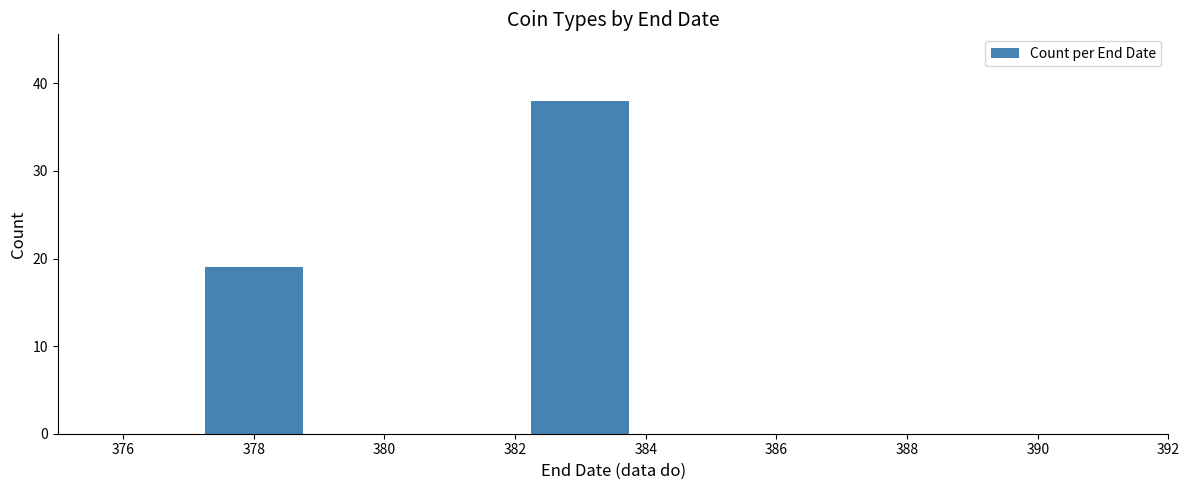

Reading left to right, transcribe all the data shown in this chart.

378=19	382=38